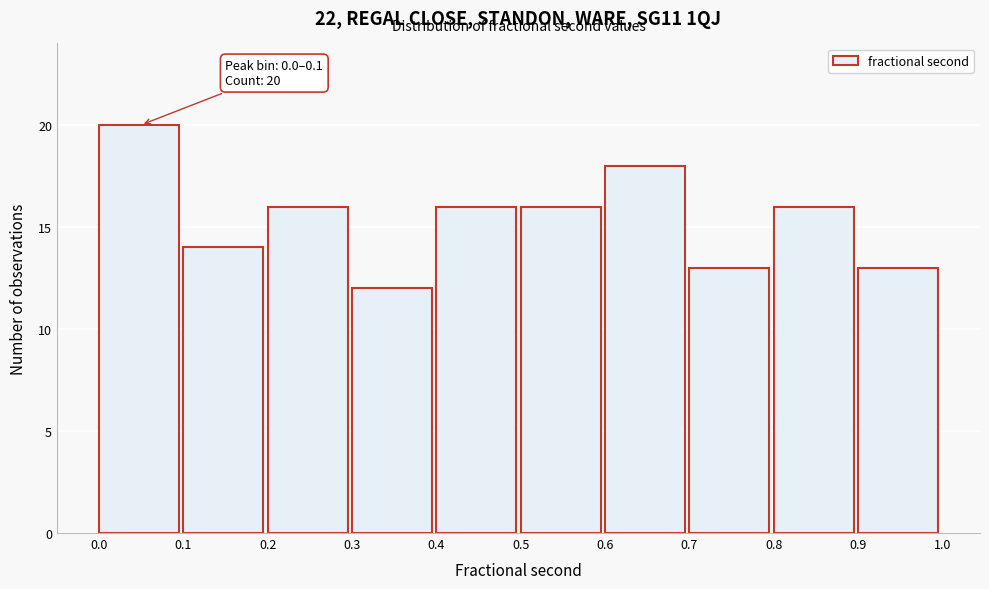

Over which range of the x-axis is the bar tallest?

0.0 to 0.1